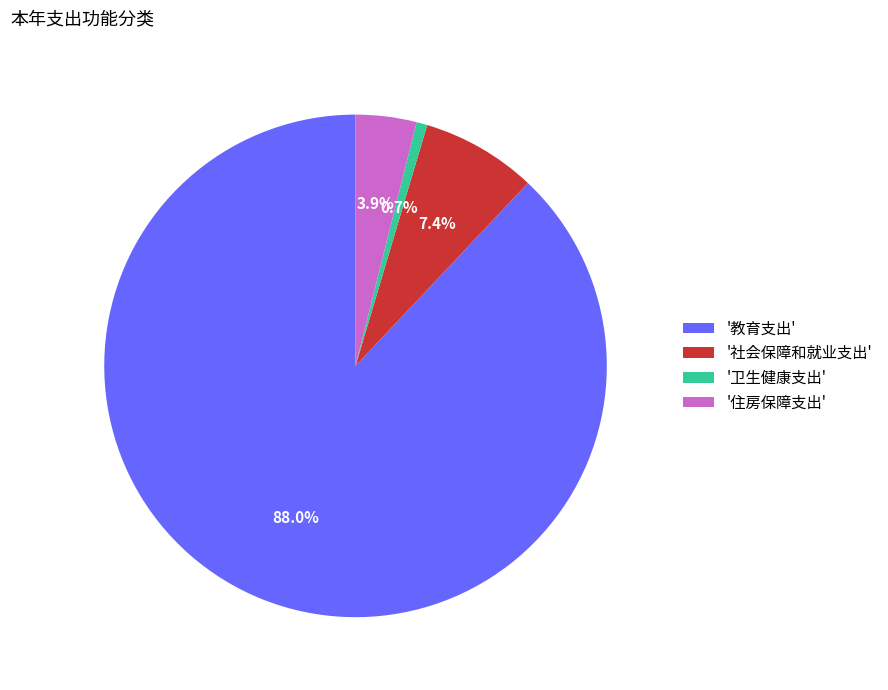

Approximately how many times larger is the value at '住房保障支出' compared to '卫生健康支出'?

5.6